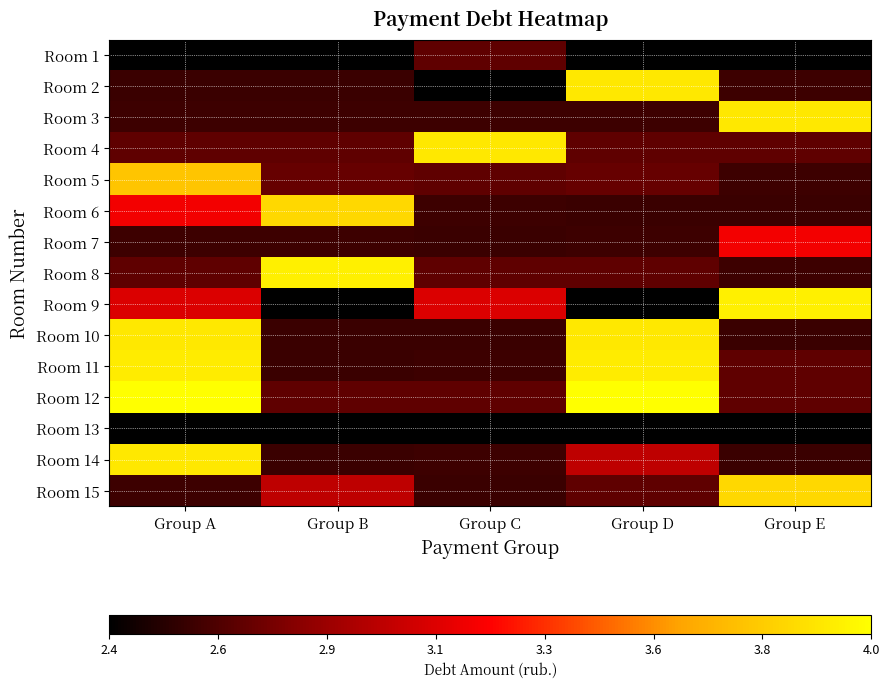

At which category does the chart reach its minimum across all series?

Group A